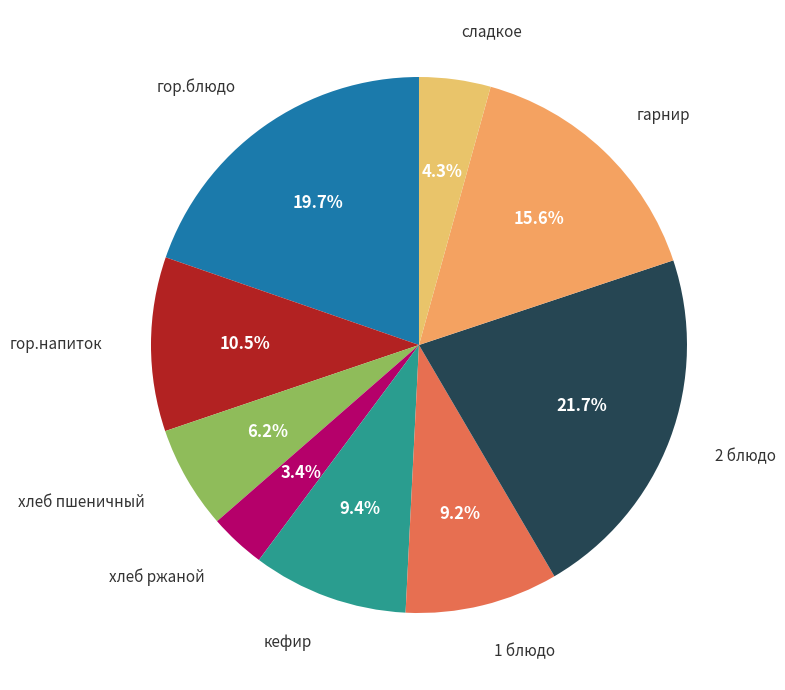

Count the number of slices in the pie.

9